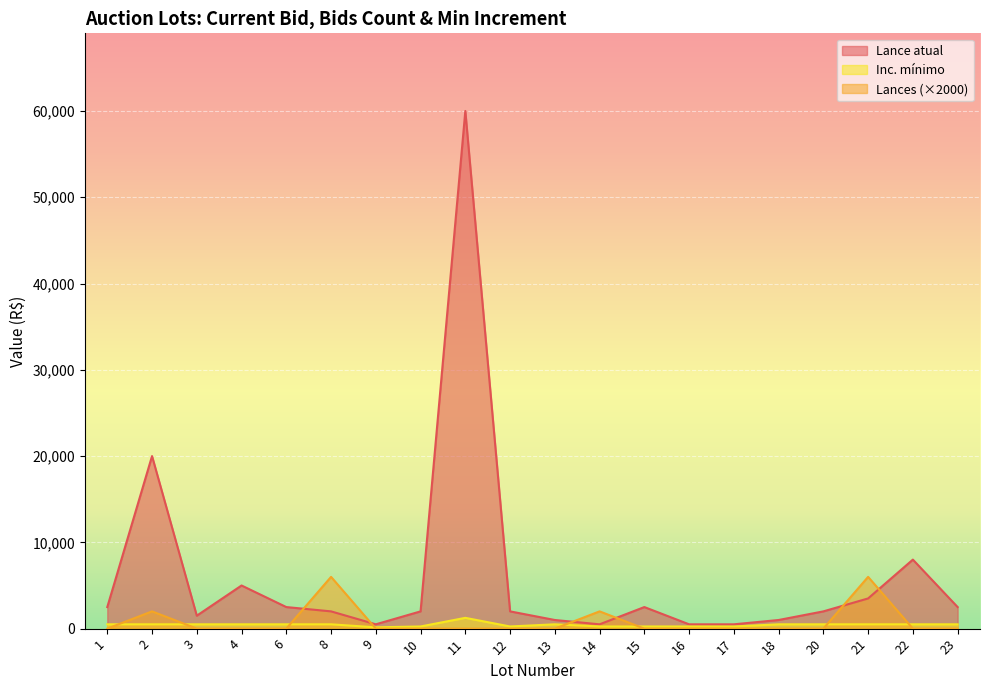

What is the total value across all series at 3?

2000